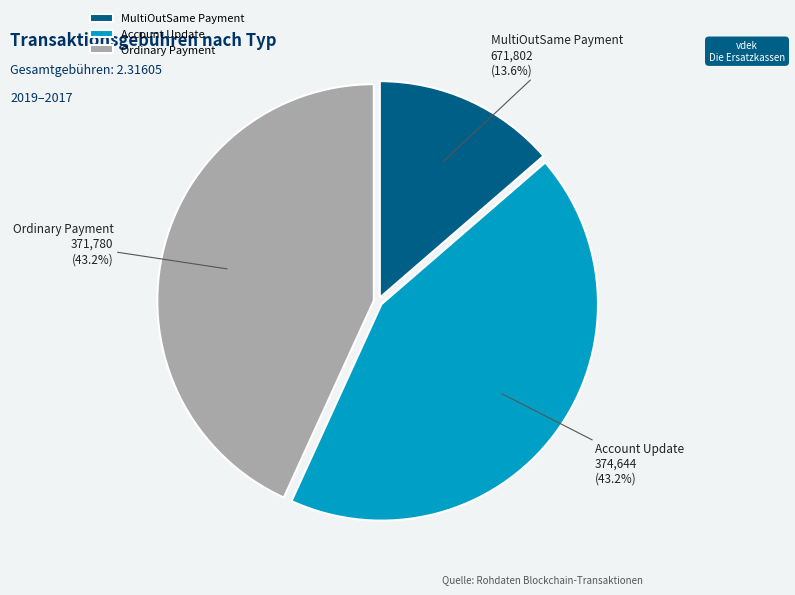

Between Ordinary Payment and MultiOutSame Payment, which is larger?

Ordinary Payment